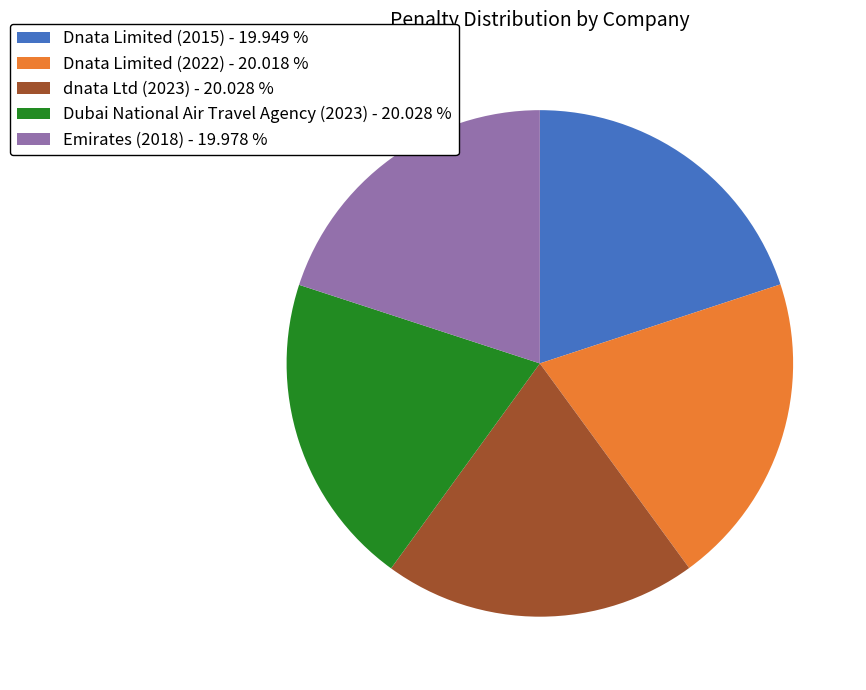

What is the ratio of the value at Dnata Limited (2015) - 19.949 % to the value at dnata Ltd (2023) - 20.028 %?

1.0